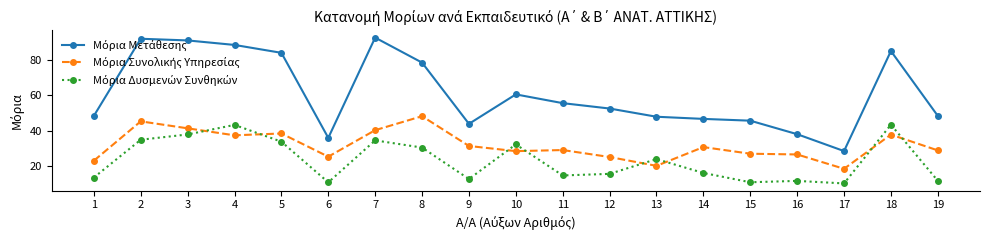

What is the minimum value shown in the chart?

10.0